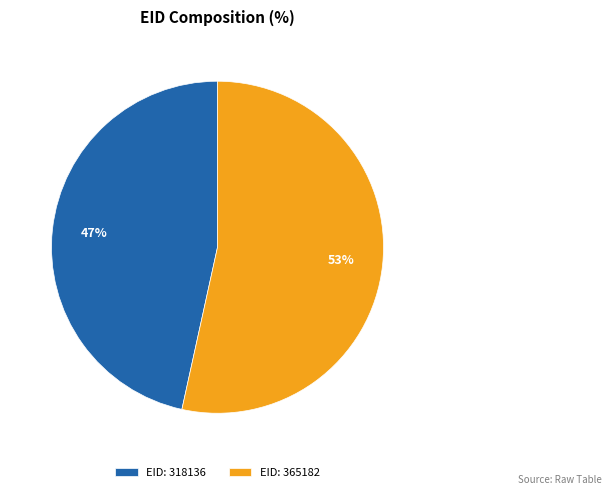

Is there a majority slice in this chart?

Yes